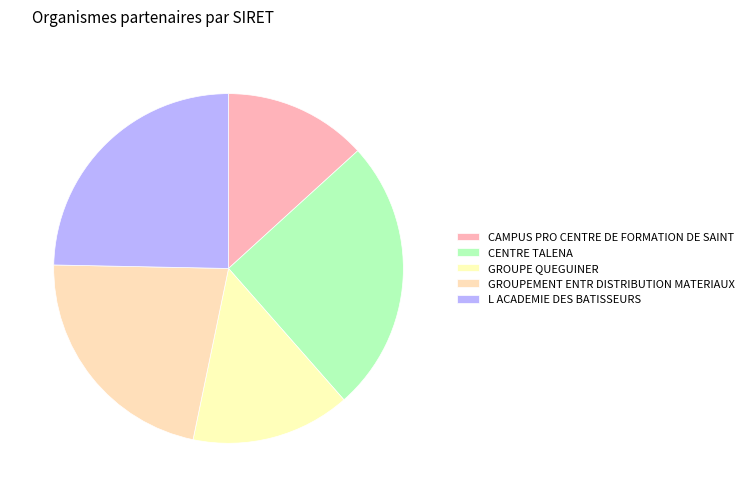

Is GROUPE QUEGUINER the majority of the pie?

No